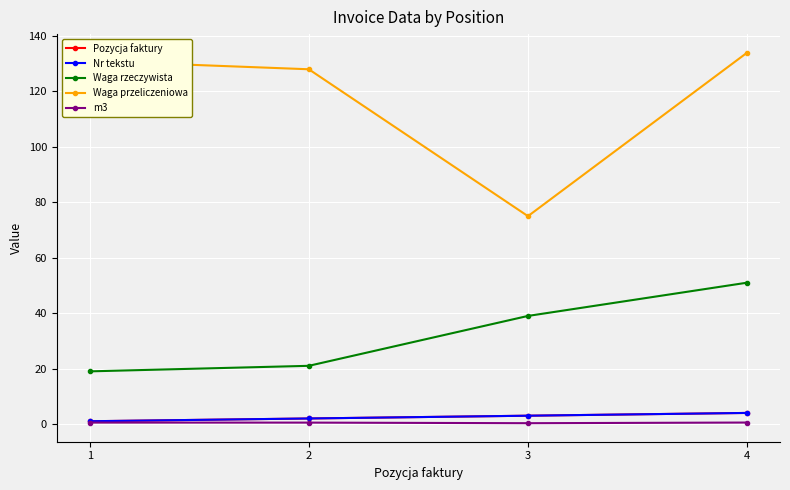

What is the difference between the highest and lowest values at 3?

74.7